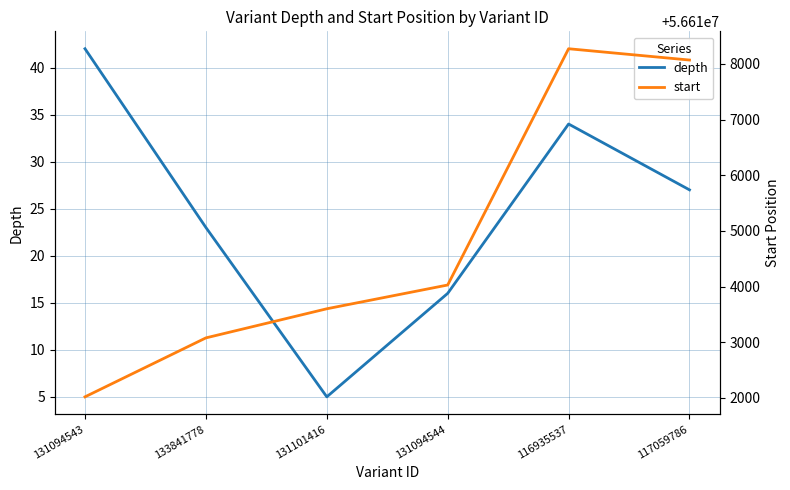

True or false: depth has more than 1 interior local peaks.

False